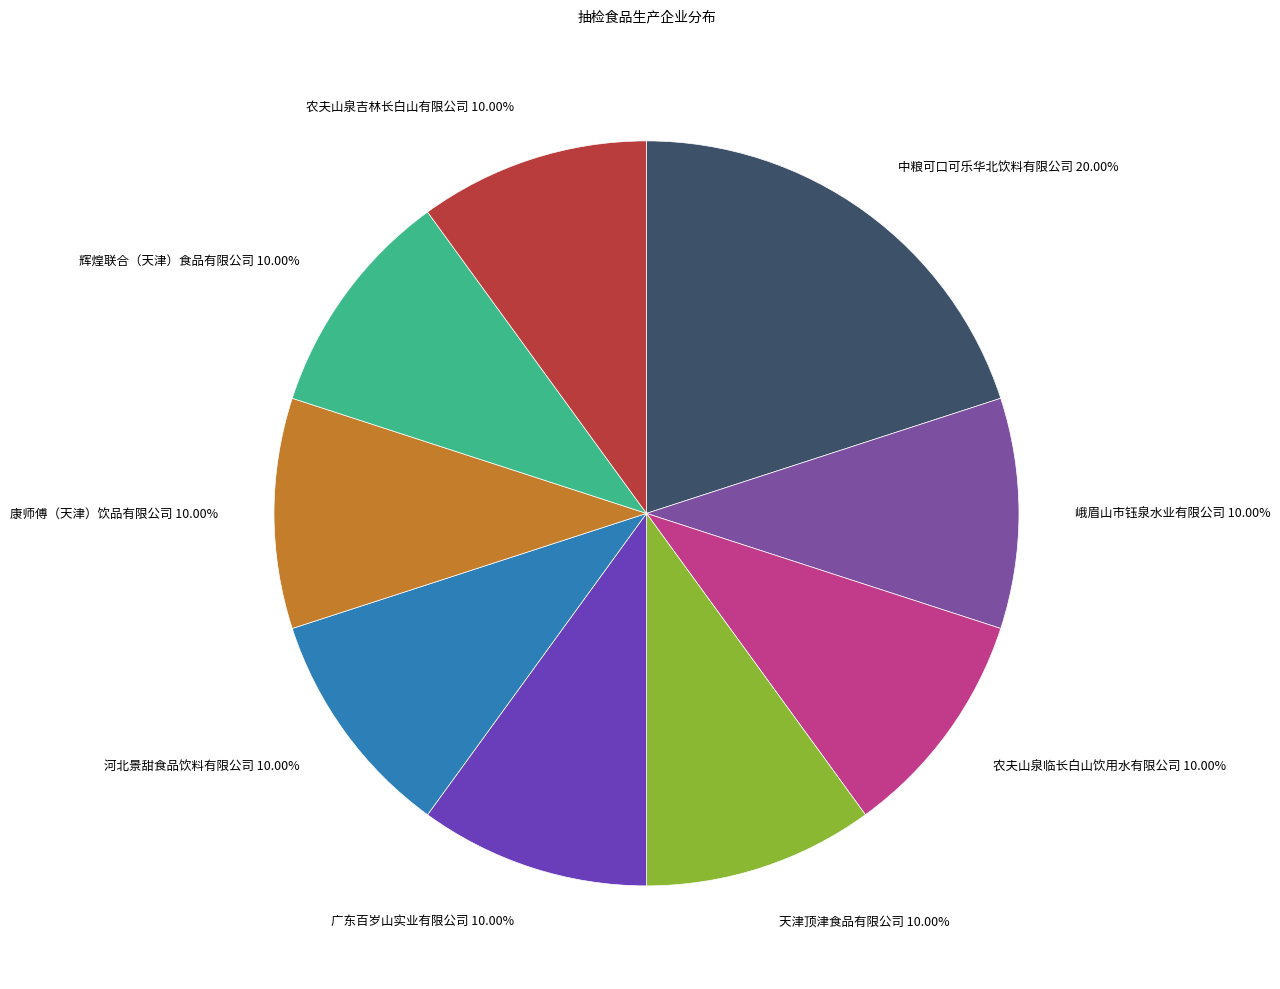

The 农夫山泉吉林长白山有限公司 slice represents 10% of the pie. True or false?

True